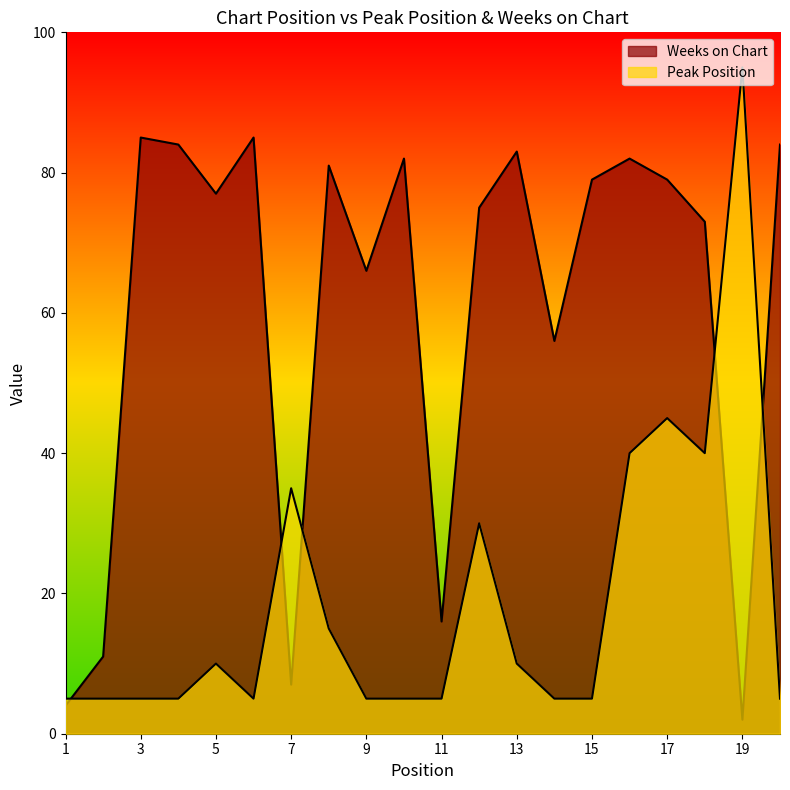

What is the highest value of the Peak Position series?

95